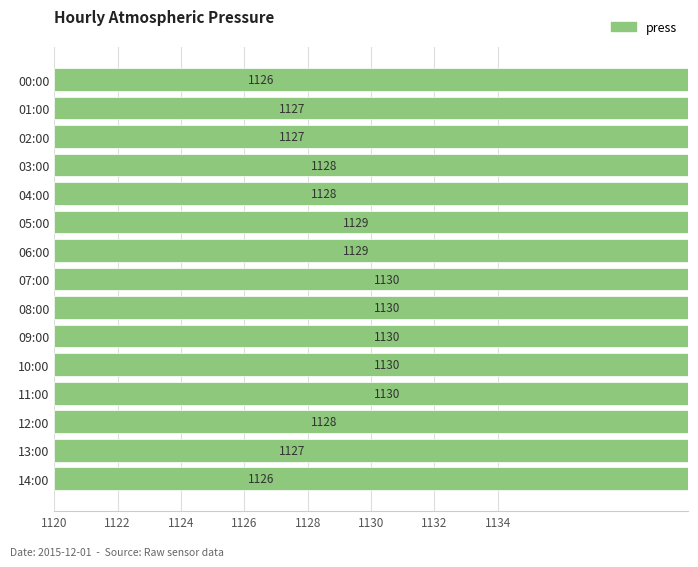

What is the value of the 4th bar from the left?

1128